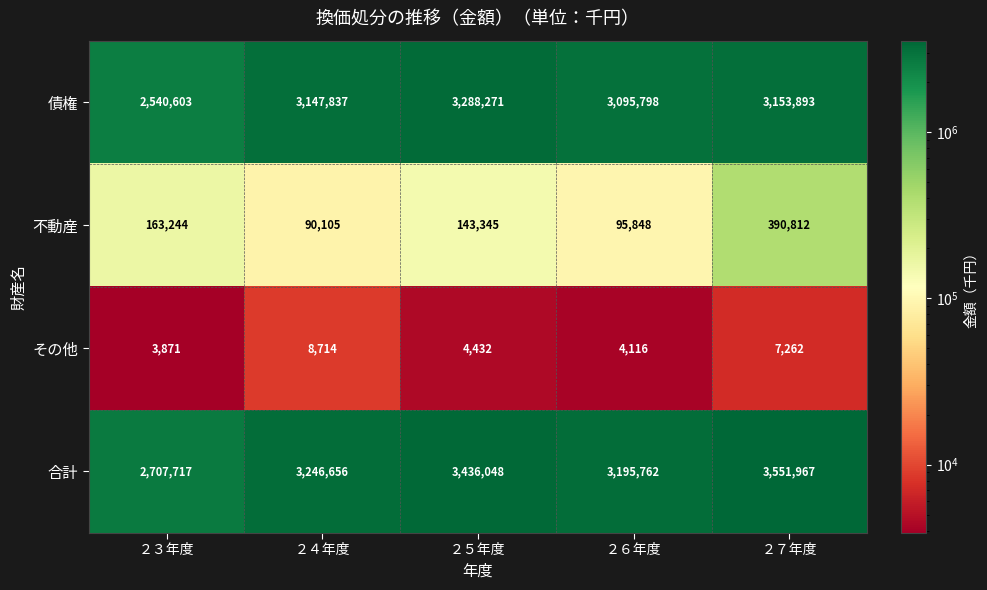

What is the spread (max minus min) of values at ２６年度?

3191646